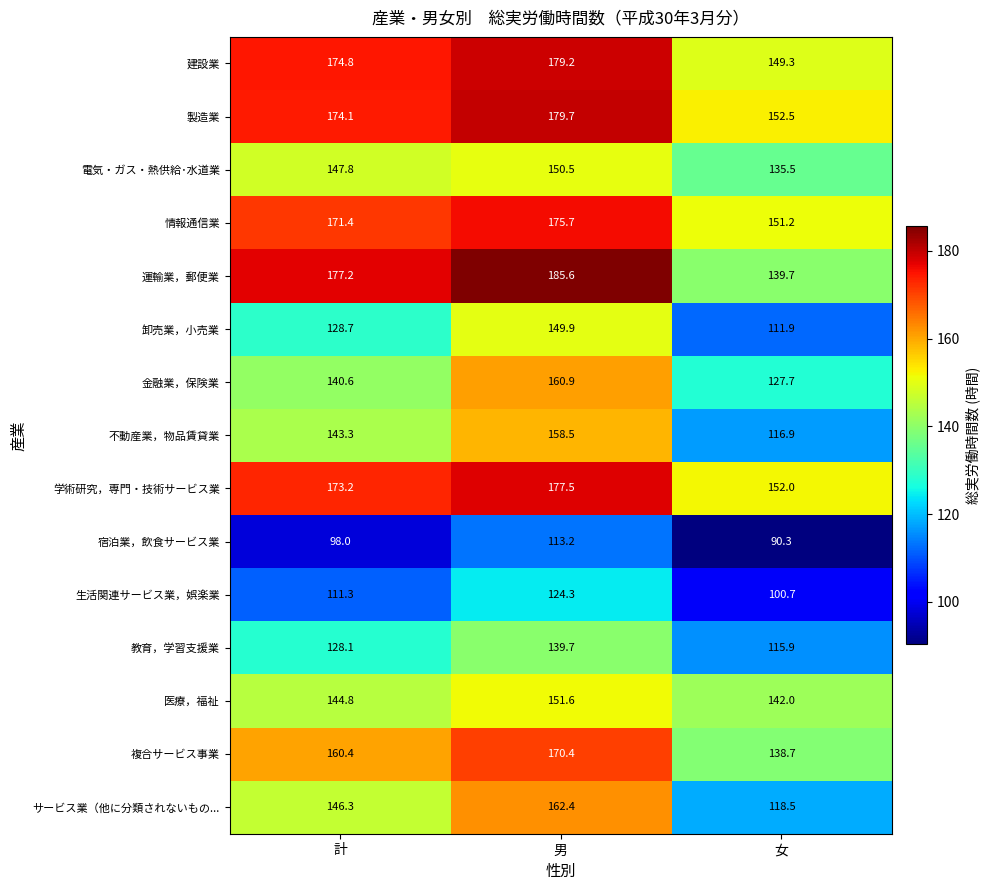

Which category has the highest value across all series?

男